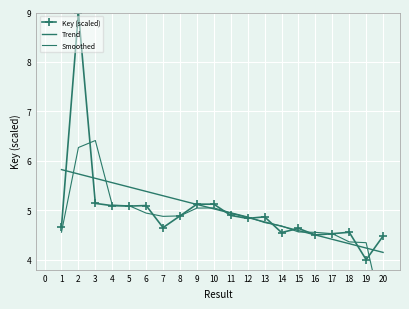

True or false: Trend has more than 2 interior local peaks.

False